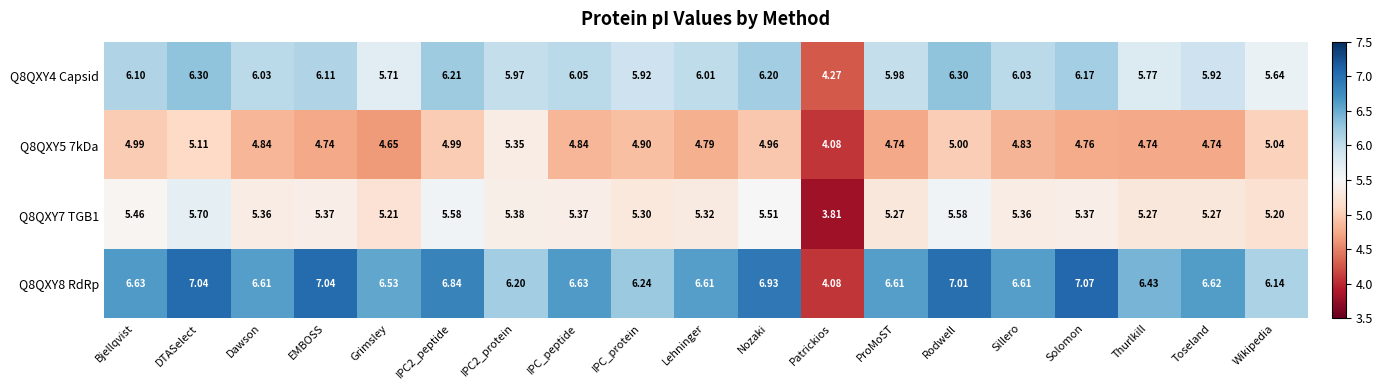

At which label does Q8QXY8 RdRp first exceed 6?

Bjellqvist